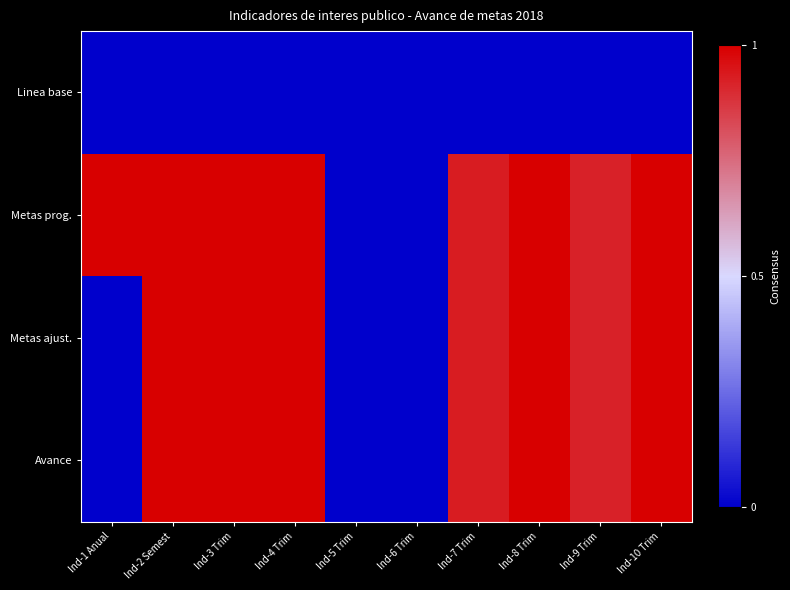

What is the greatest value displayed?

1.0